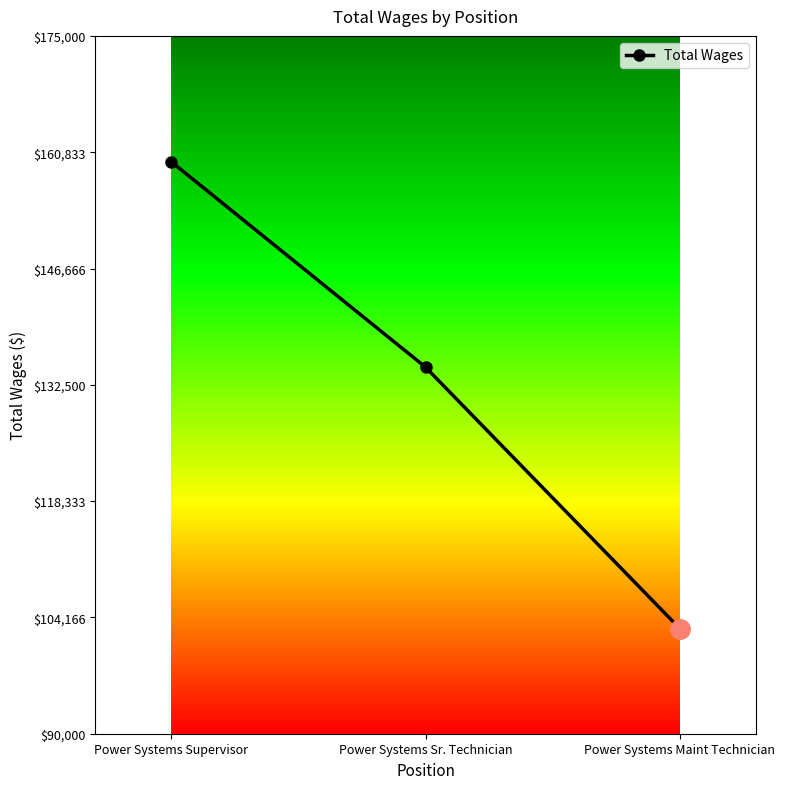

Does the chart have visible grid lines?

No